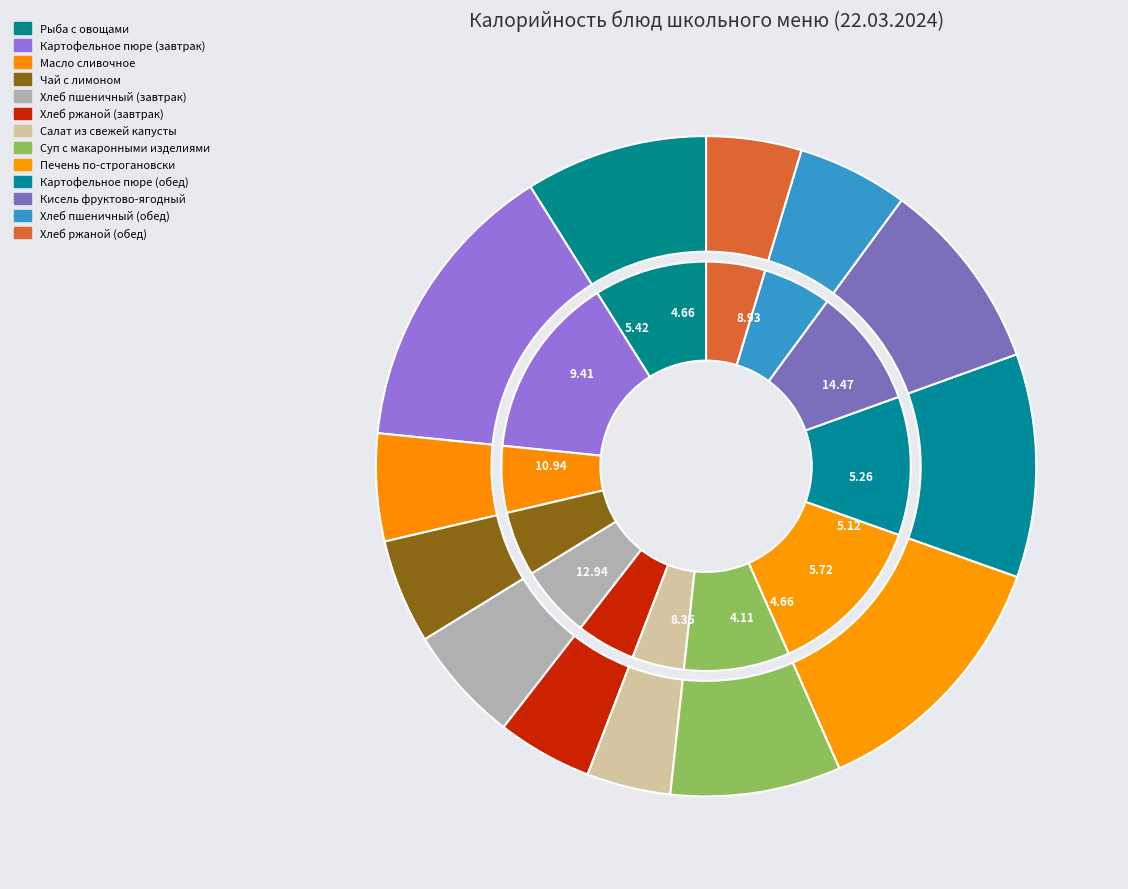

How many segments does this pie chart have?

13